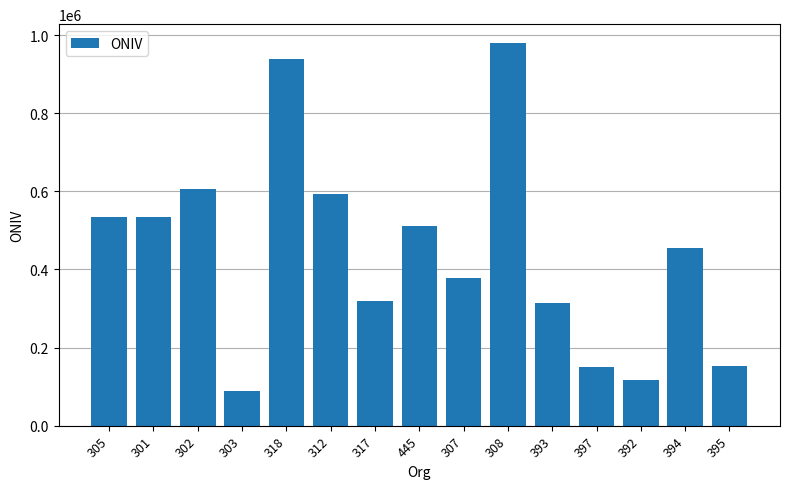

What is the sum of all values?

6674000